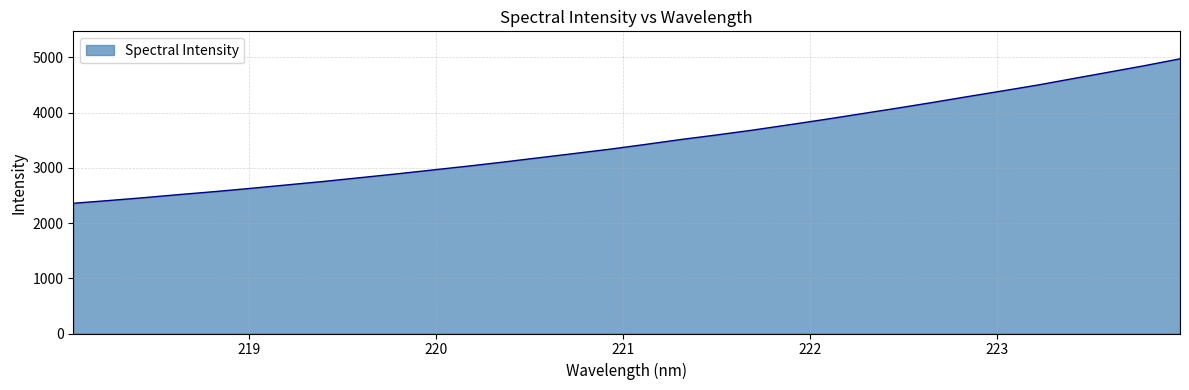

What is the greatest value displayed?

4973.0